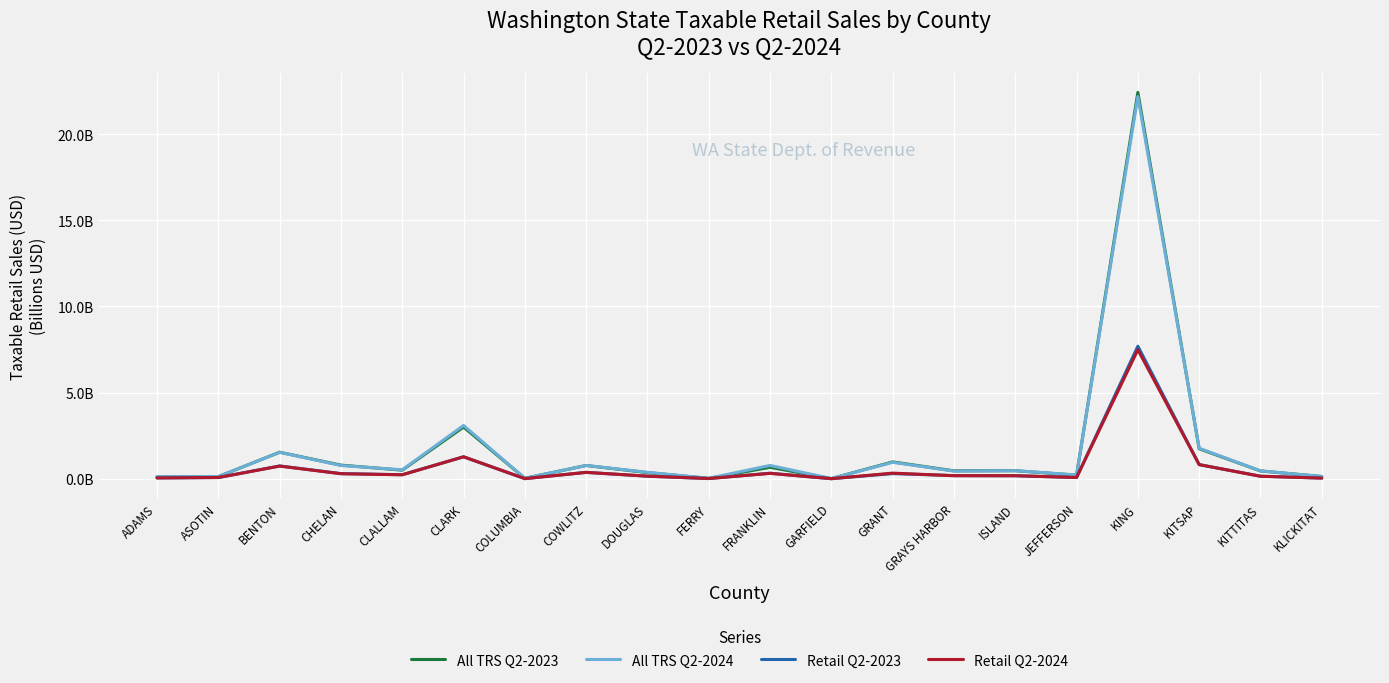

Does the chart display data point markers on the line(s)?

No